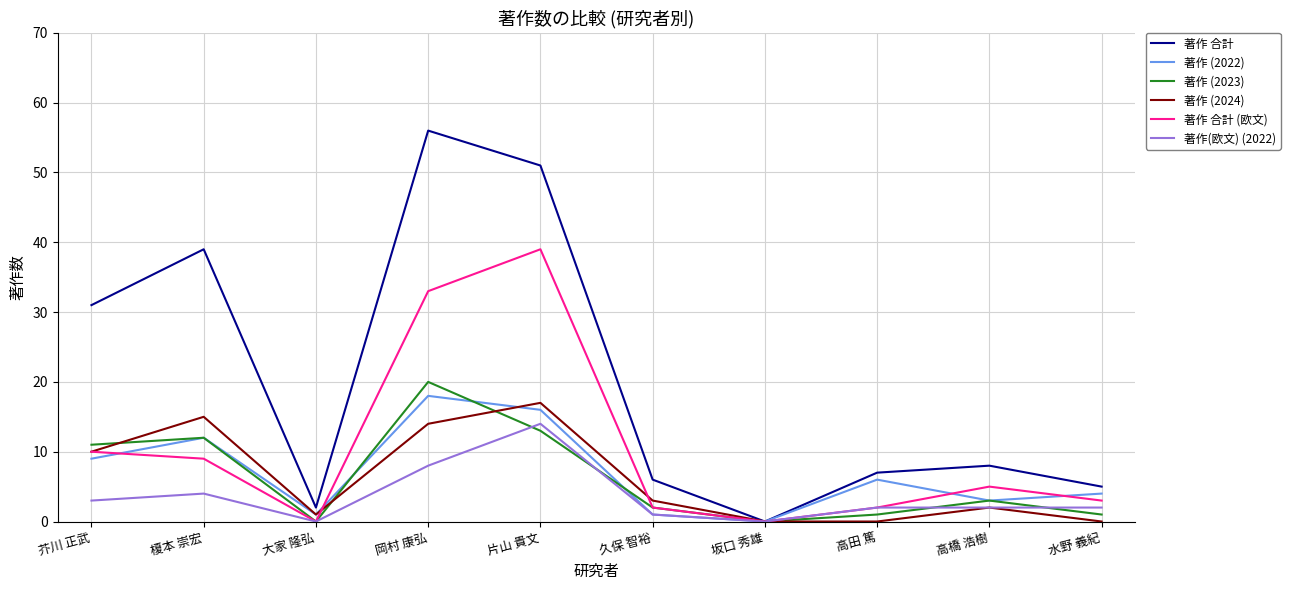

What position from the right is 榎本 崇宏?

9